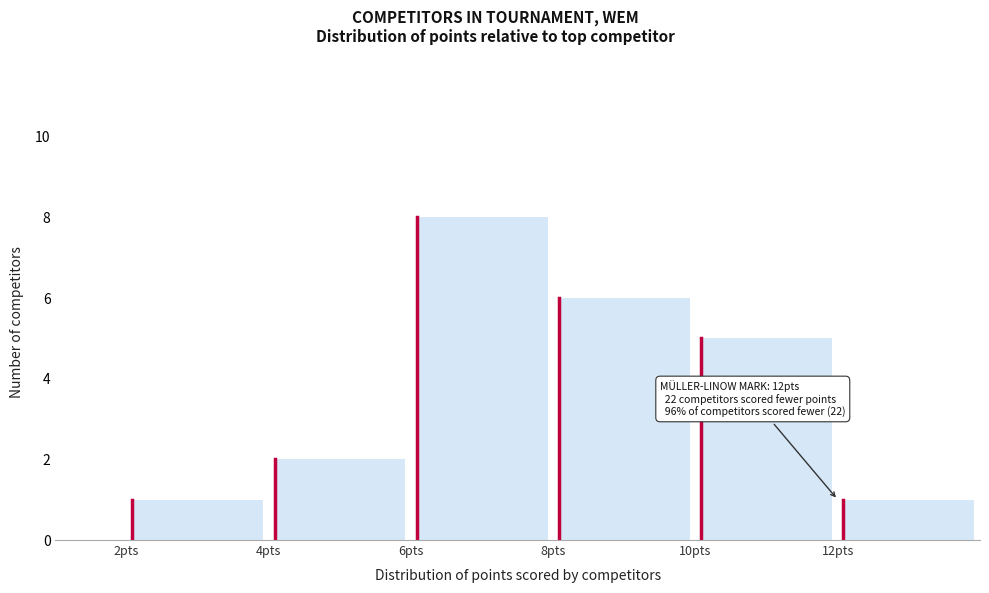

Over which range of the x-axis is the bar tallest?

6 to 8